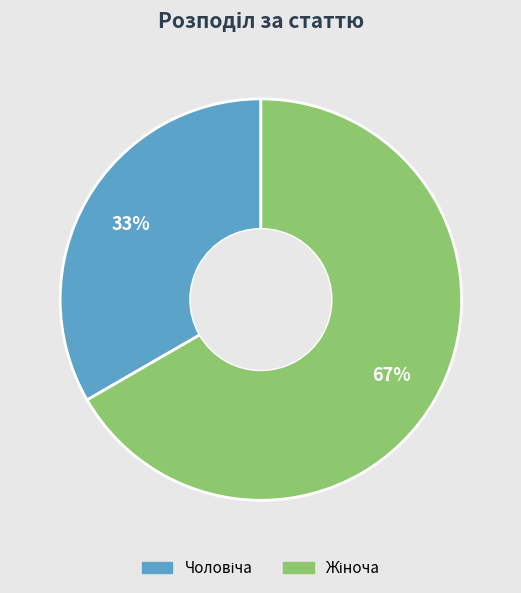

Is there any slice that represents more than half of the pie?

Yes